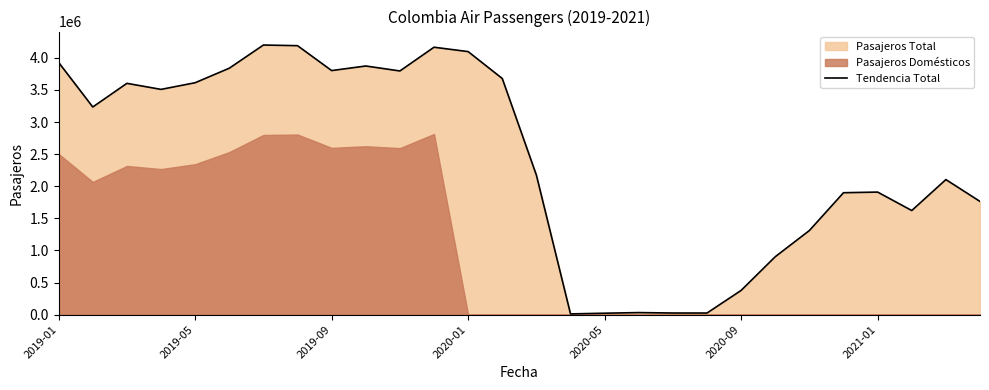

What is the sum of all values?

67713692